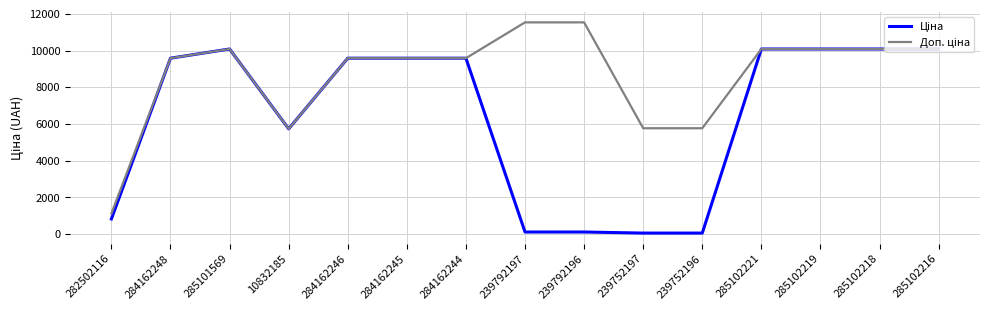

What is the greatest value displayed?

11537.0